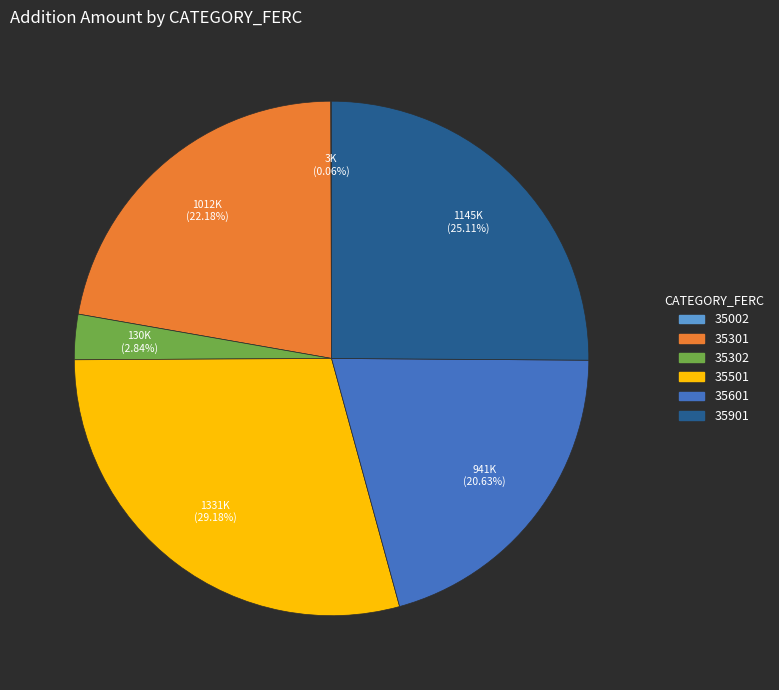

Is there any slice that represents more than half of the pie?

No